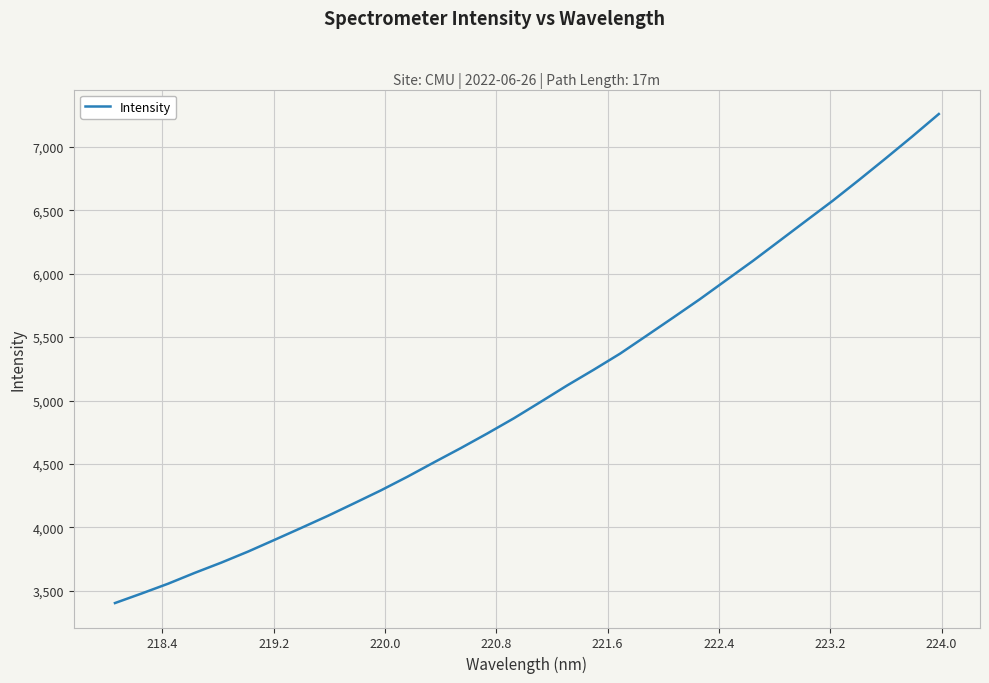

What is the greatest value displayed?

7257.8